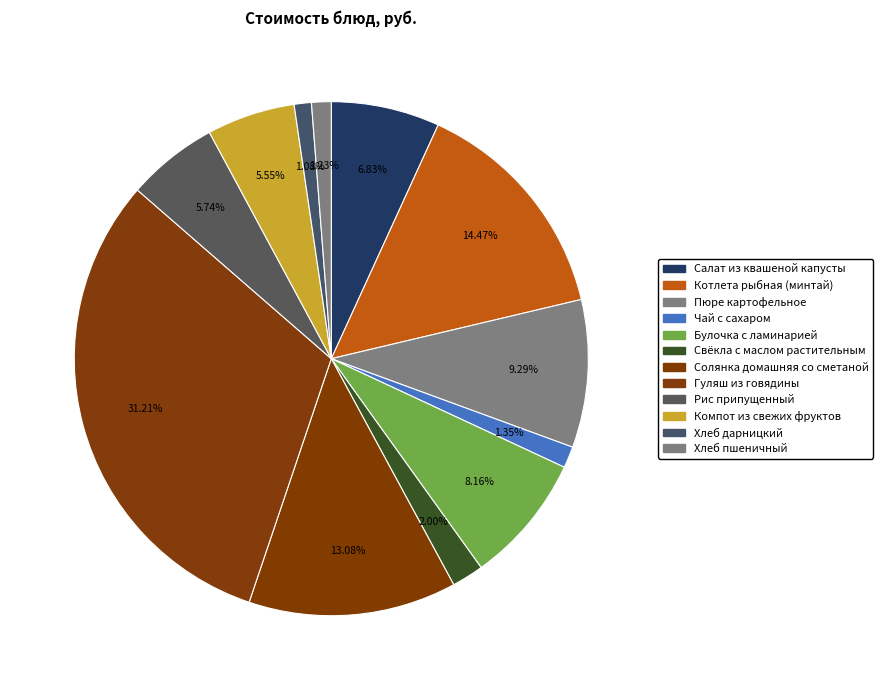

Does Хлеб пшеничный represent more than half of the total?

No